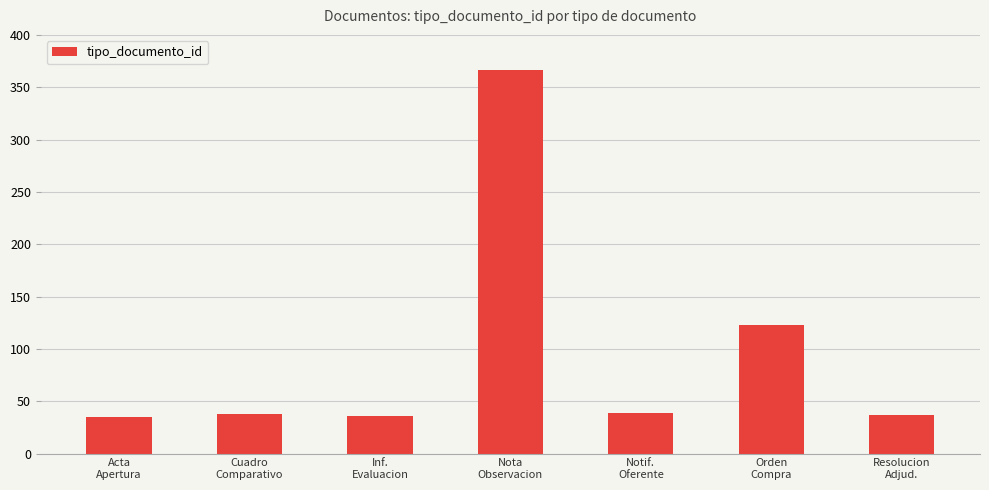

What is the greatest value displayed?

366